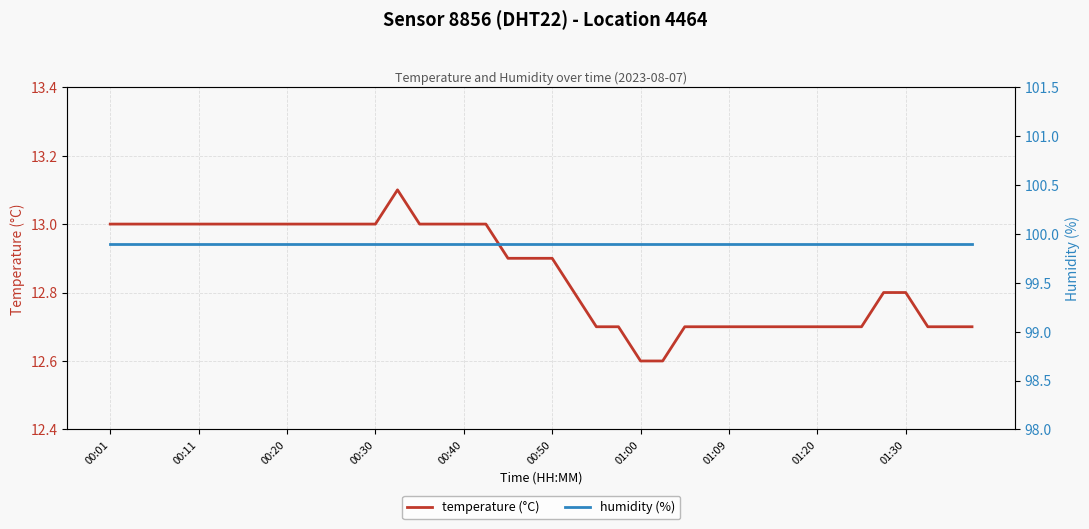

Which has a higher value, 18 or 30?

18